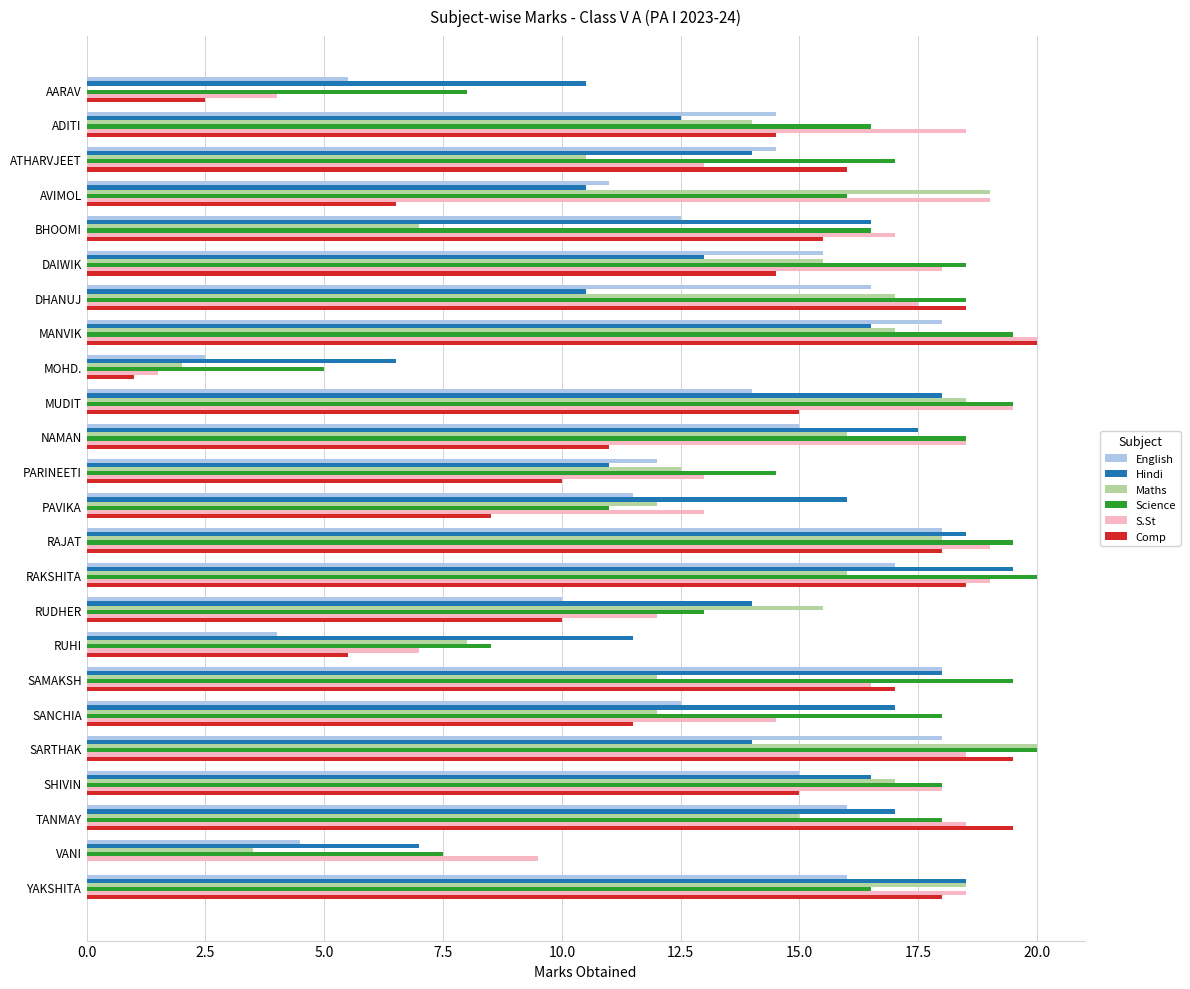

Is the value of English at MUDIT greater than the value of Comp at BHOOMI?

No